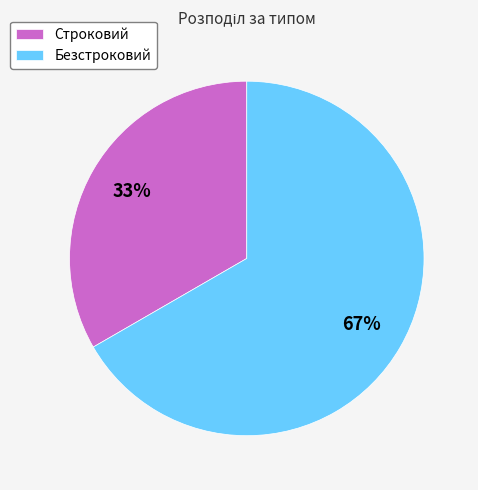

Does any single category account for the majority?

Yes